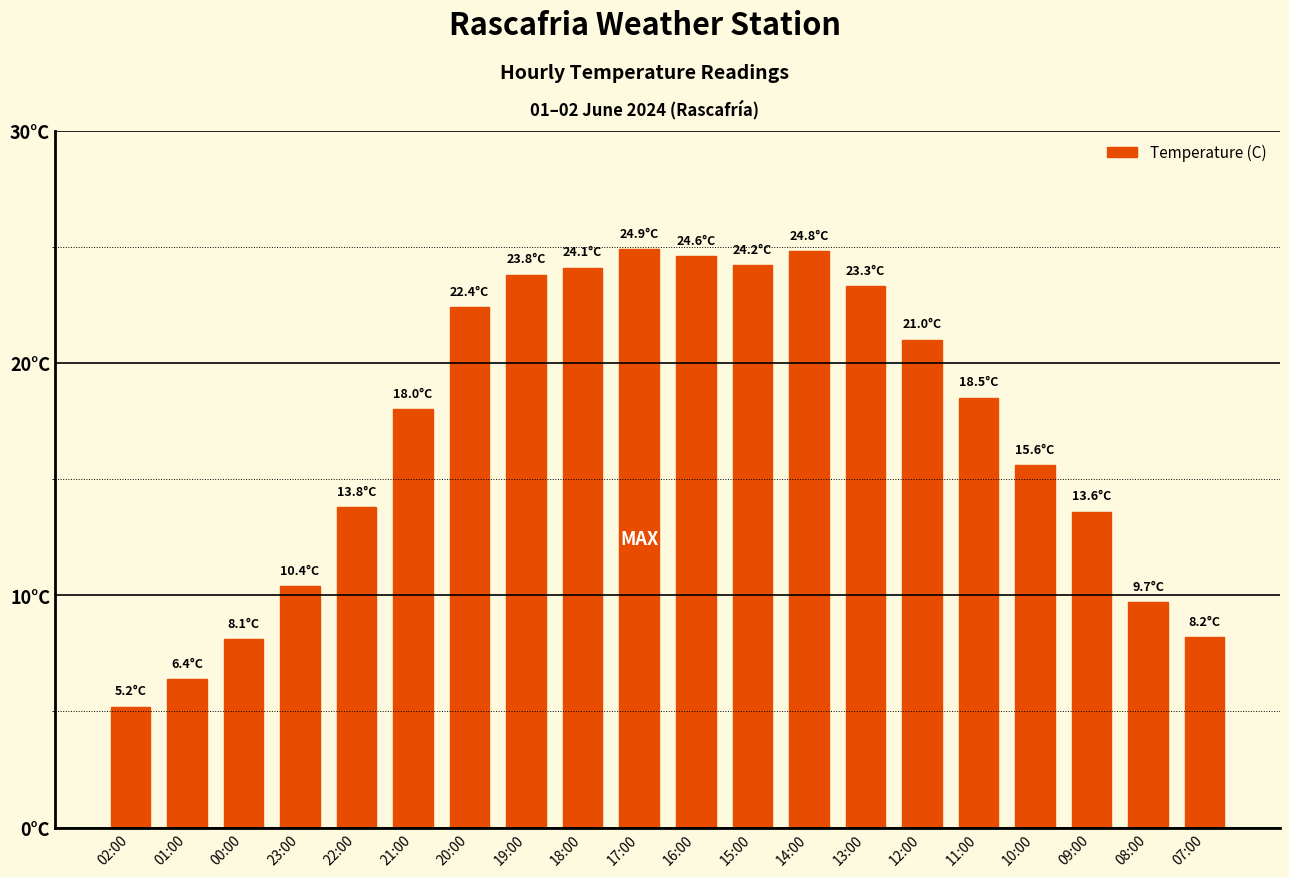

Approximately how many times larger is the value at 22:00 compared to 01:00?

2.2